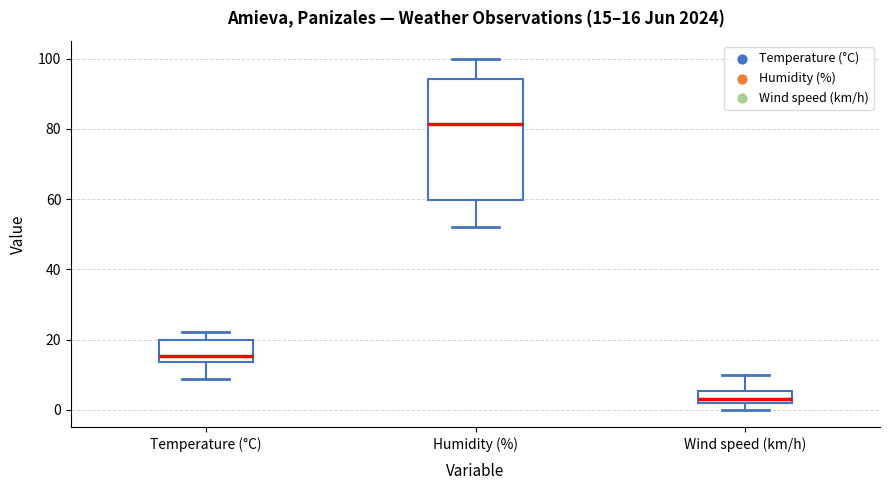

Which box has the lowest median line?

Wind speed (km/h)